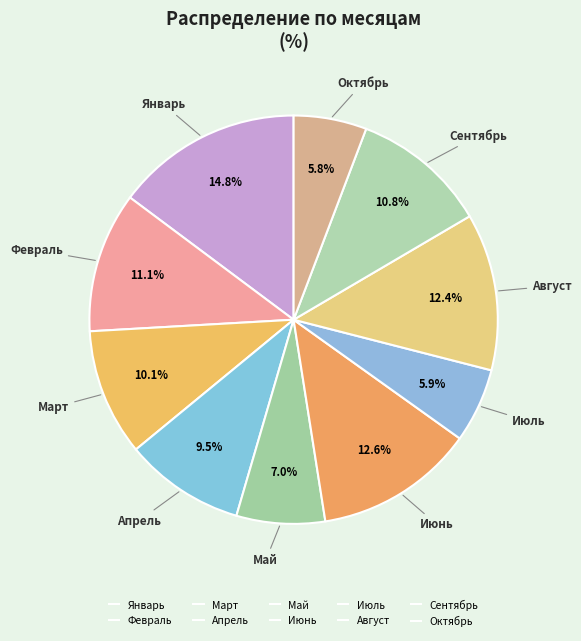

Does Июнь represent more than half of the total?

No